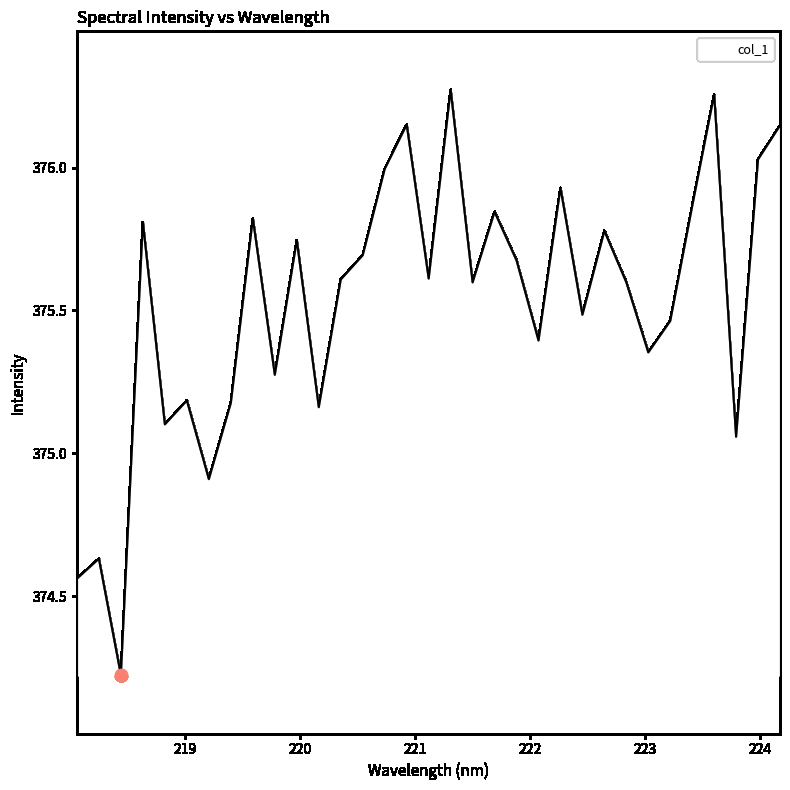

What is the difference between the maximum and minimum values?

2.0